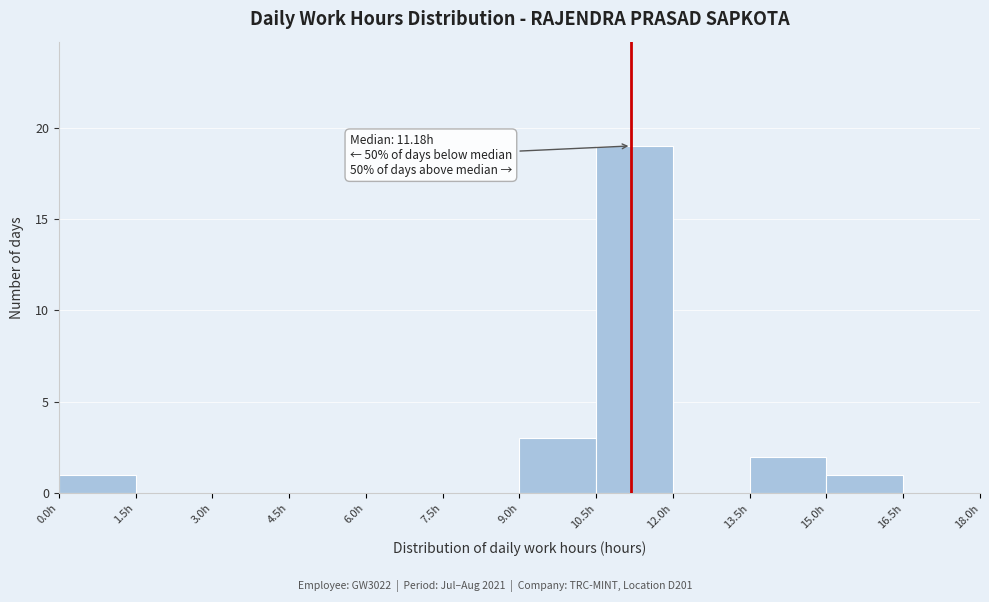

Which range on the x-axis has the tallest bar?

10.5 to 12.0